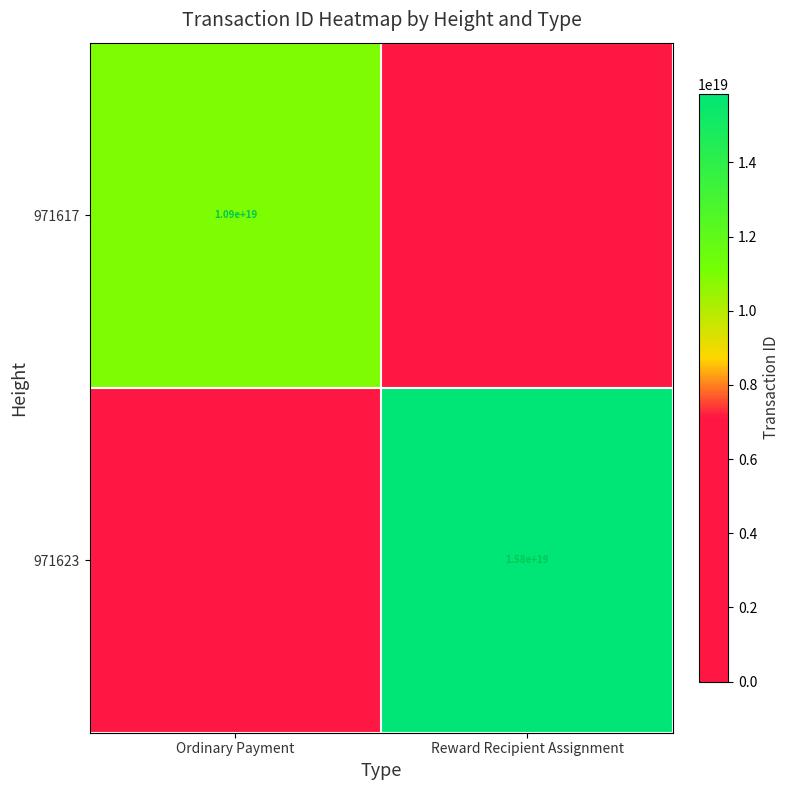

The value of 971623 at Reward Recipient Assignment is 15800000000000000000. True or false?

True